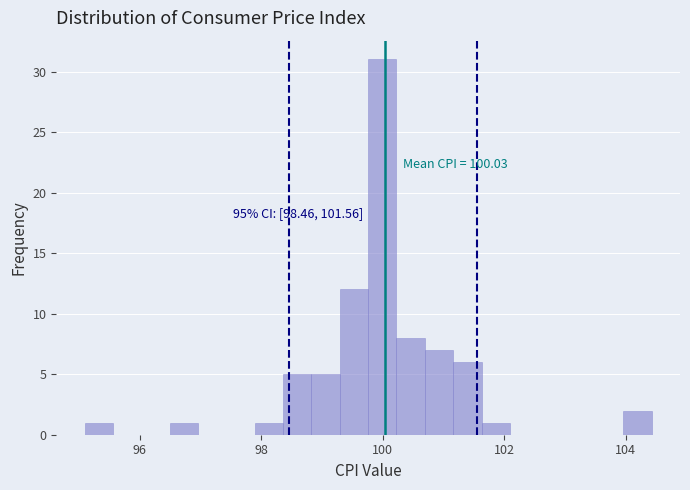

Around what value on the x-axis is the tallest bar? Give the approximate position of its centre, as read against the axis.

100.0